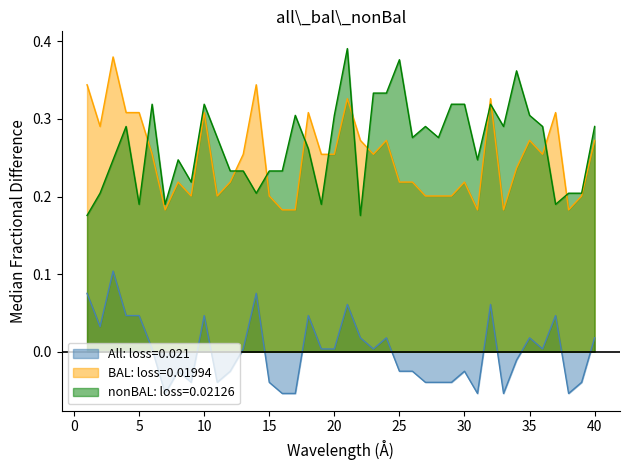

At which category does nonBAL: loss=0.02126 reach its first local peak?

4